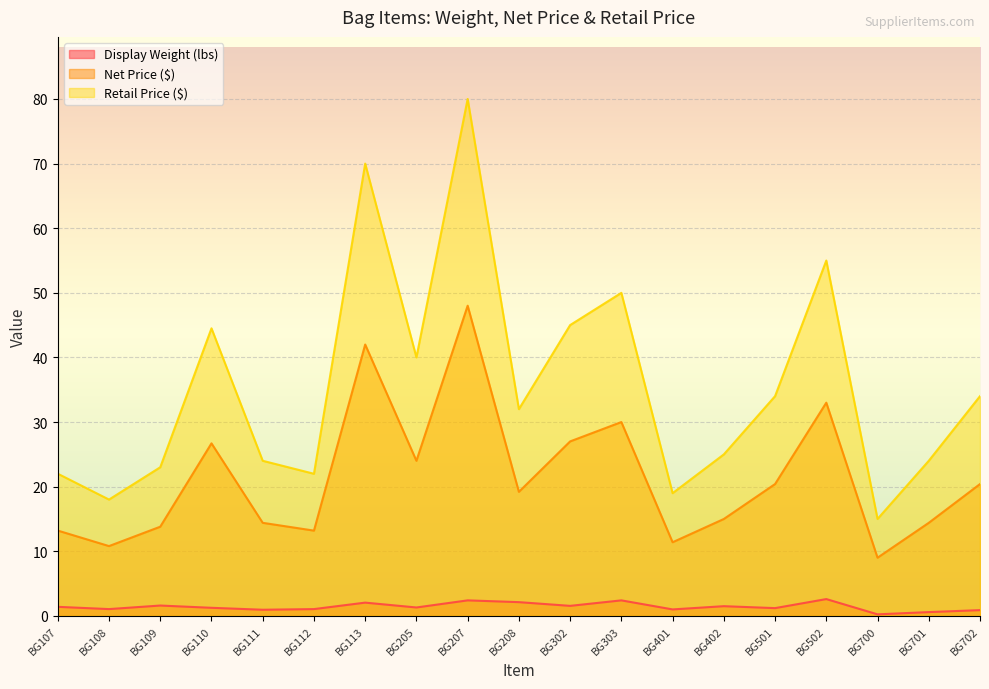

List the series in order of their overall mean, highest first.

Retail Price ($), Net Price ($), Display Weight (lbs)